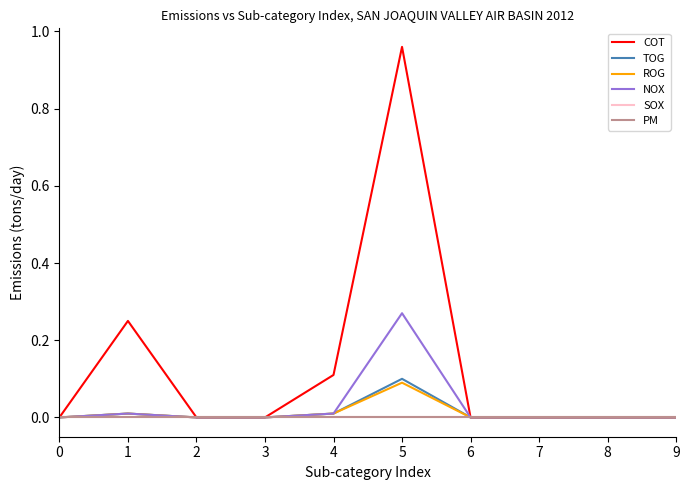

Rank the categories by TOG value from highest to lowest.

5, 1, 4, 0, 2, 3, 6, 7, 8, 9